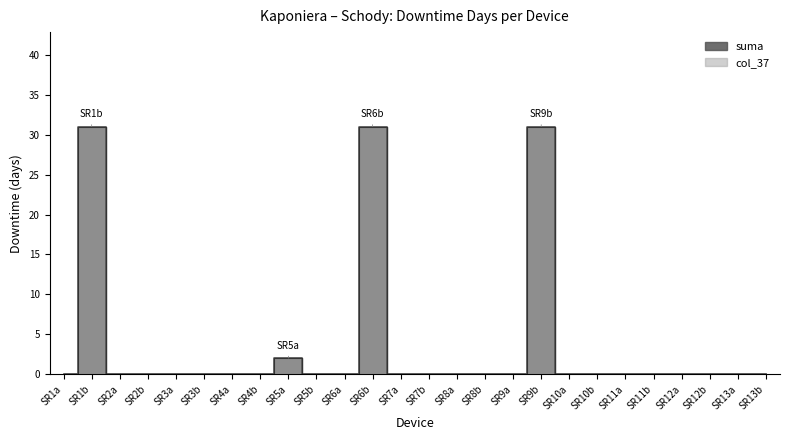

How many values in col_37 are above zero?

4